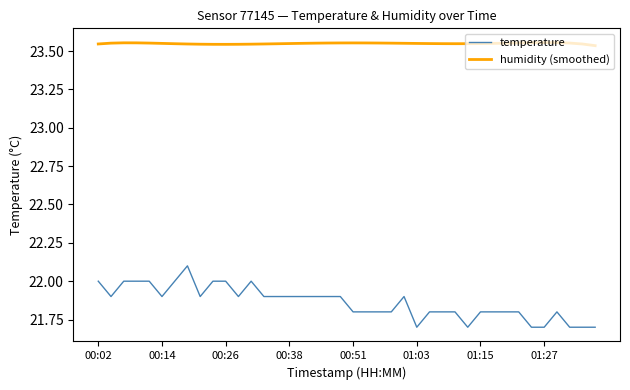

What is the lowest value of the temperature series?

21.7